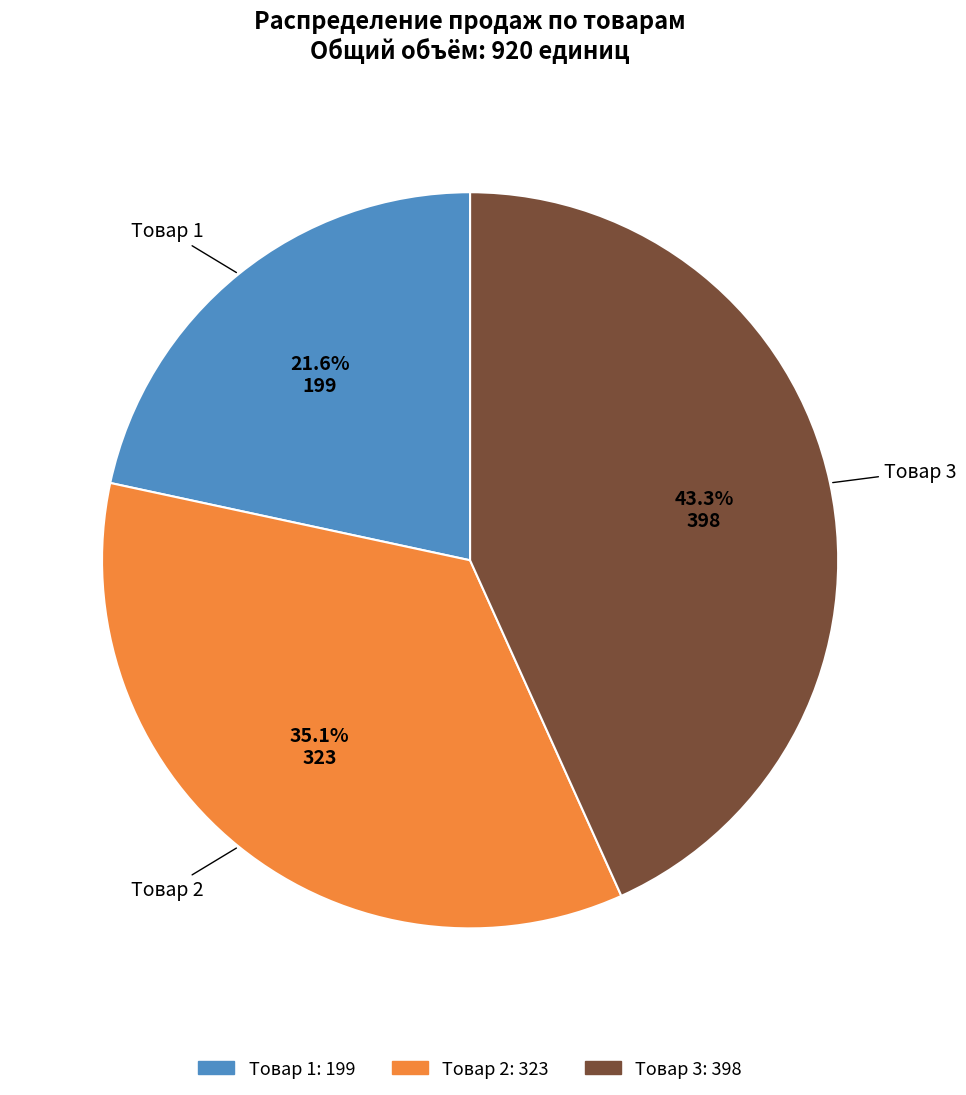

Is there any slice that represents more than half of the pie?

No